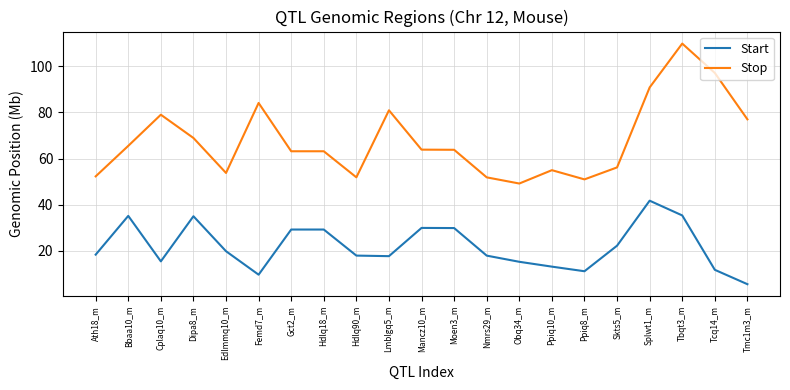

At which category is the sum across all series the highest?

Tbqt3_m